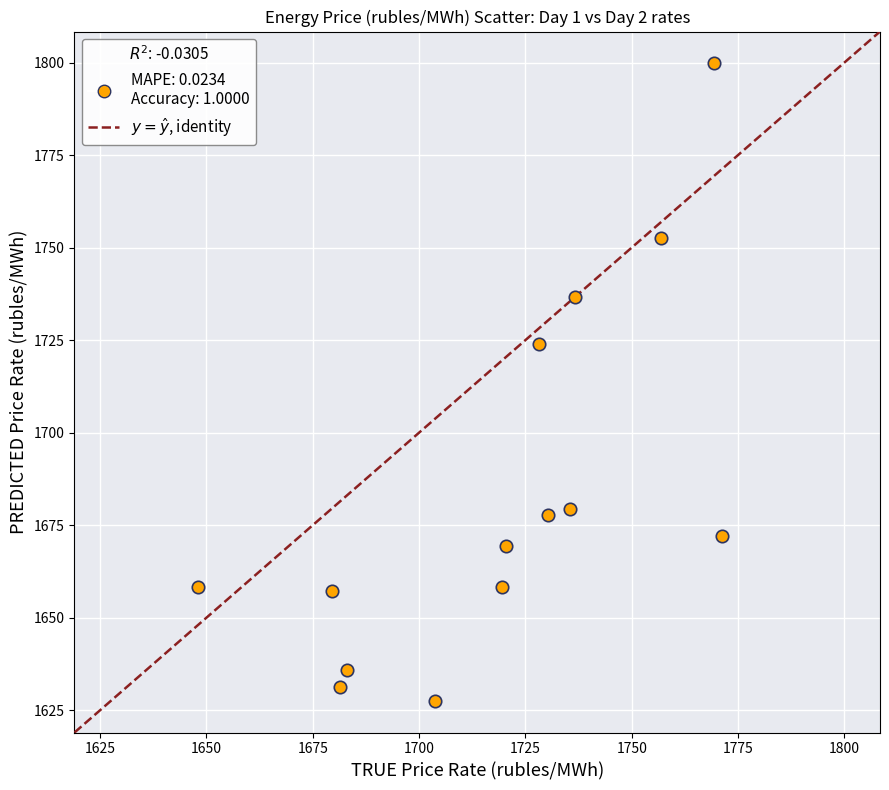

What is the range of X values (max minus min)?

123.3